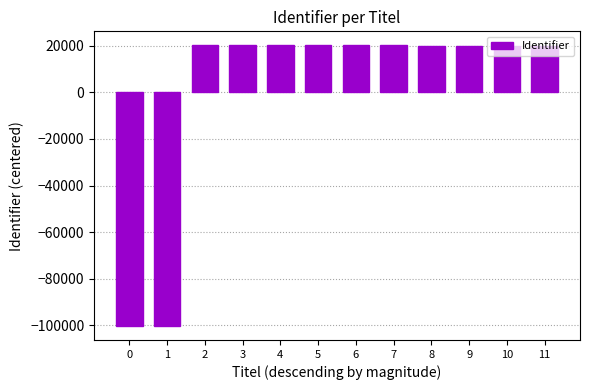

What is the minimum value shown in the chart?

-100376.8